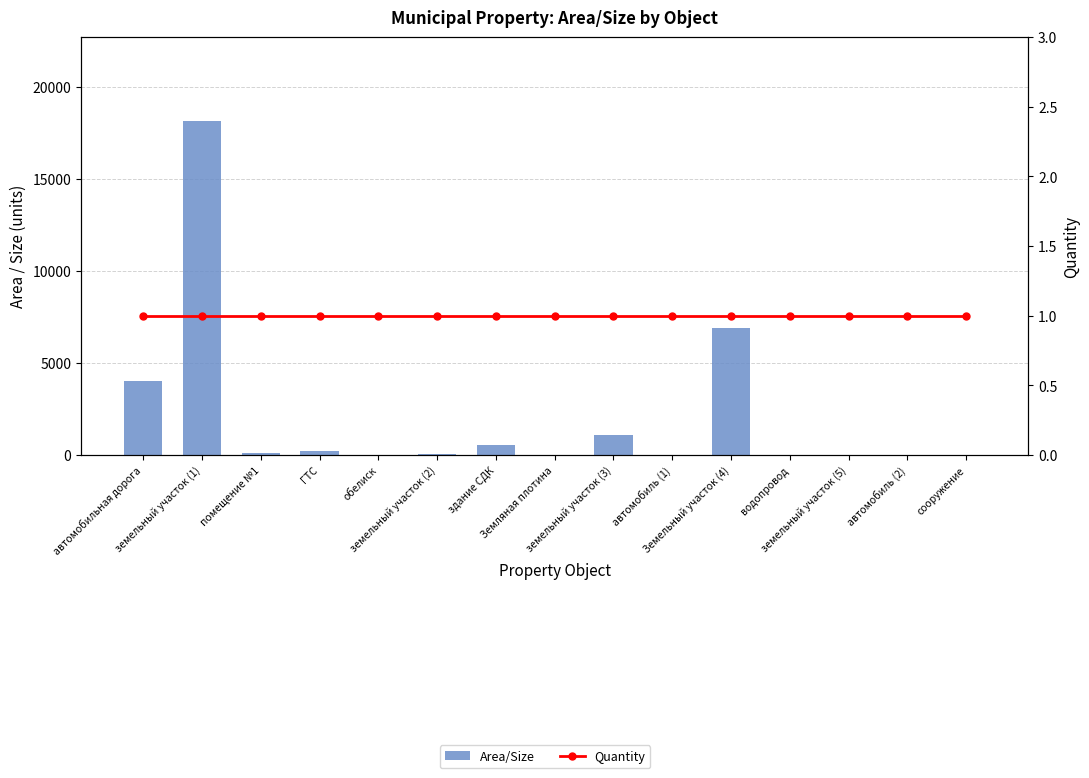

Rank the series at земельный участок (1) from highest to lowest value.

Area/Size, Quantity